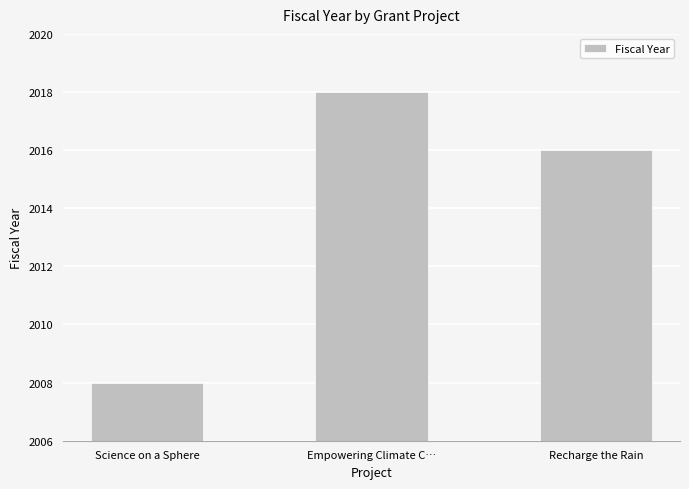

How many distinct data groups are displayed?

1